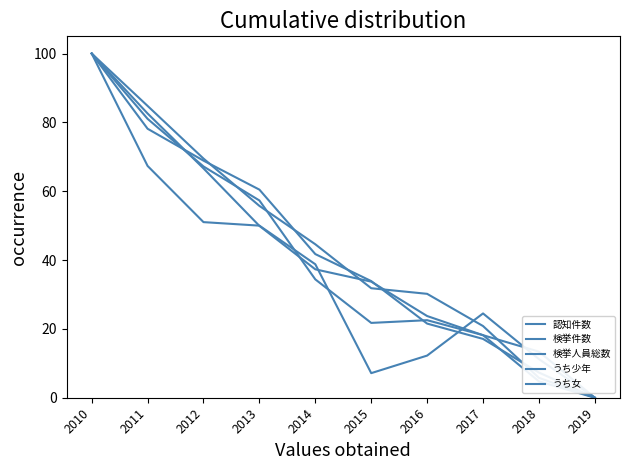

How many lines are shown in the chart?

5